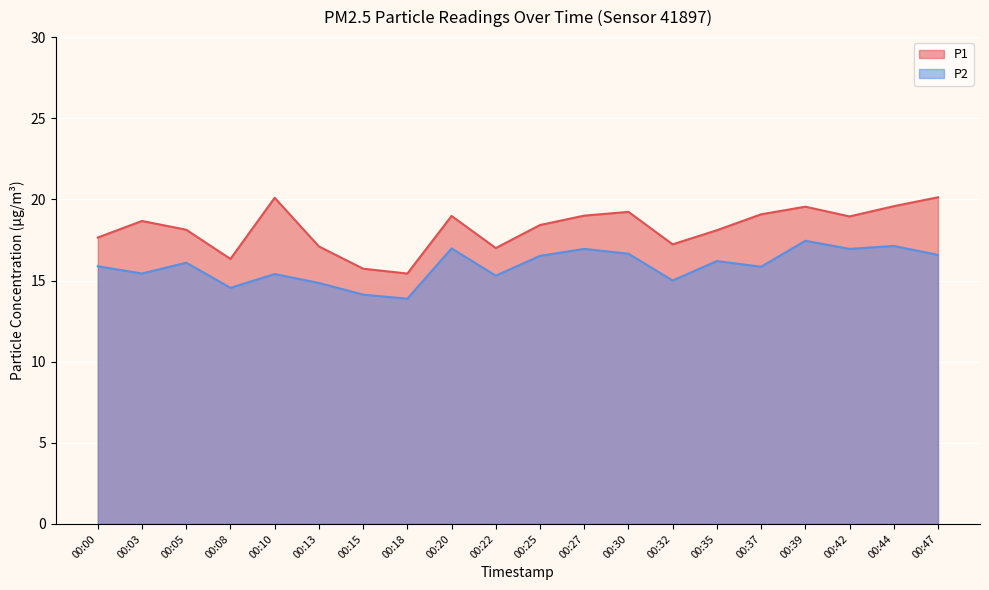

Between 00:05 and 00:18, which series saw the biggest shift?

P1